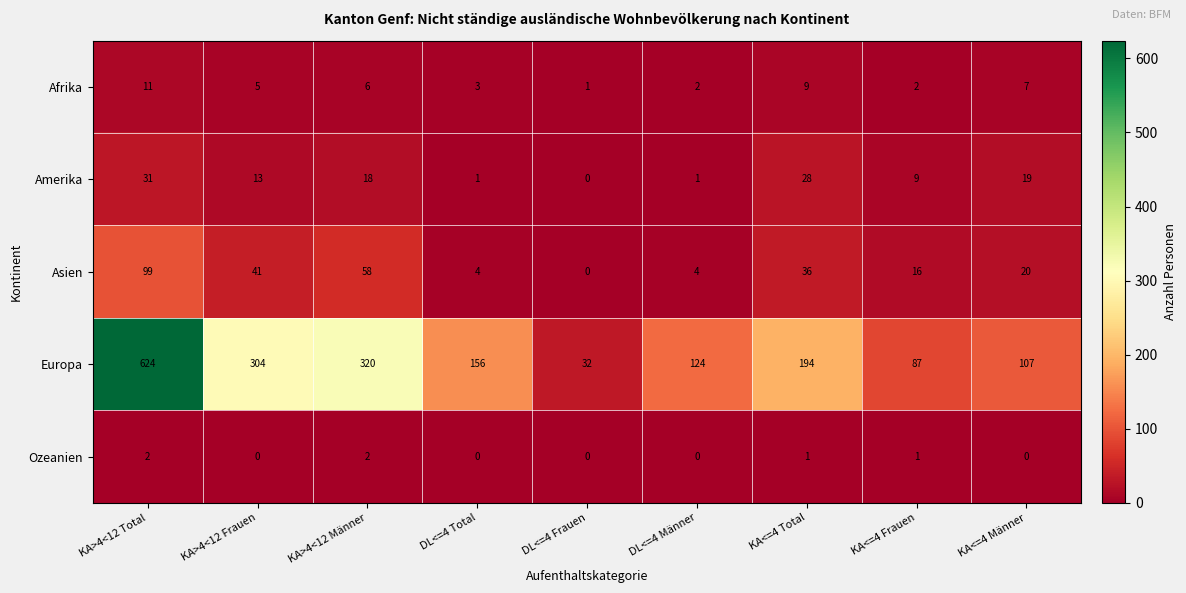

Where is Amerika nearest to the value 15?

KA>4<12 Frauen